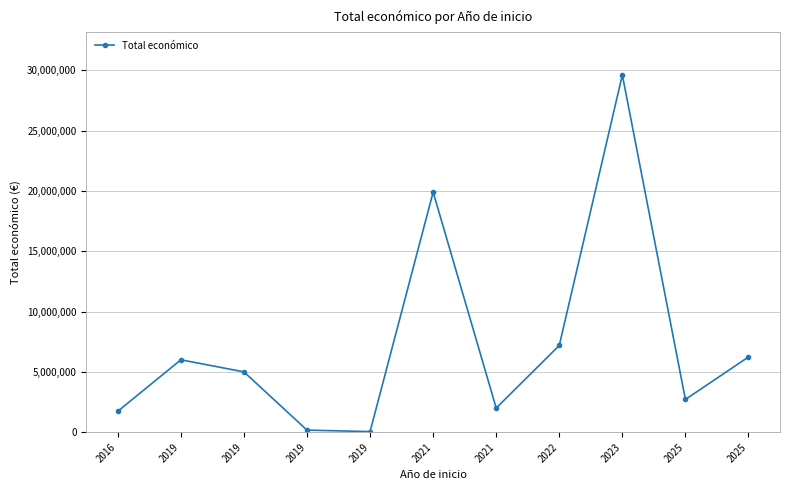

What is the difference between the values at 2019 and 2019?

1000603